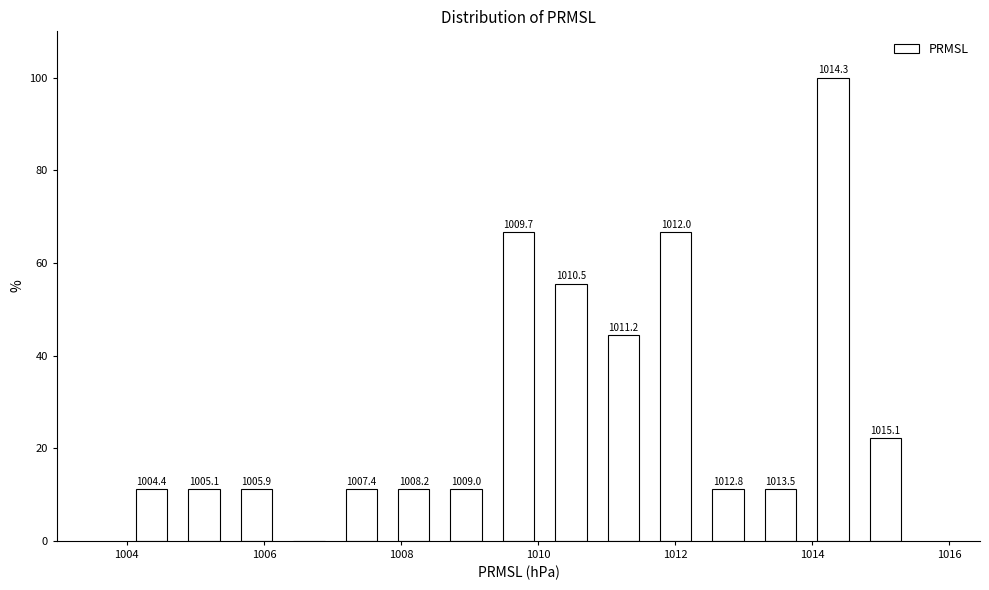

Read against the x-axis, roughly where is the centre of the tallest bar?

1014.4